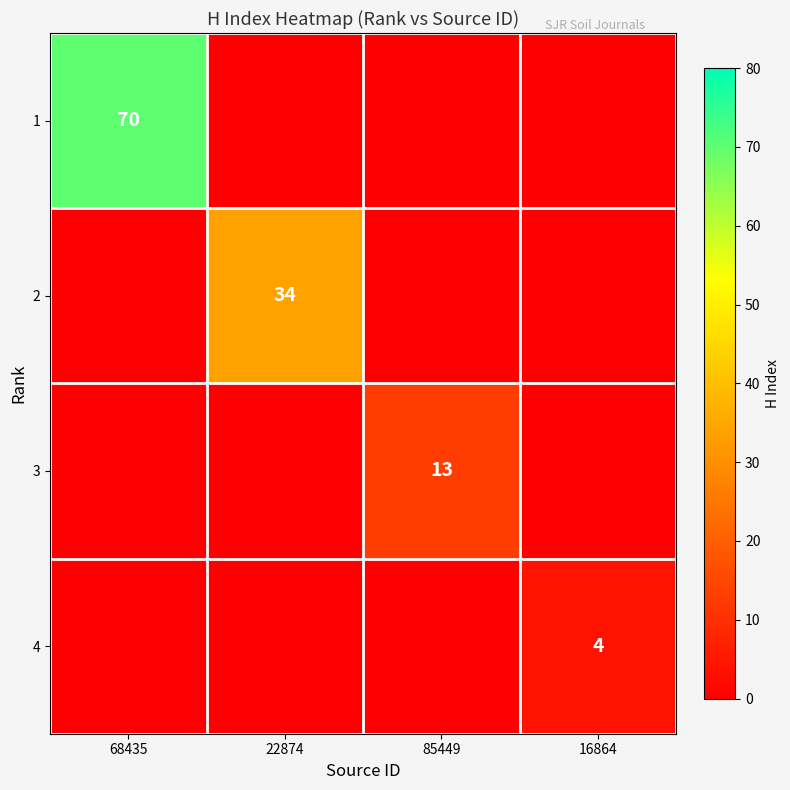

The 1 series shows 70 at 68435. True or false?

True